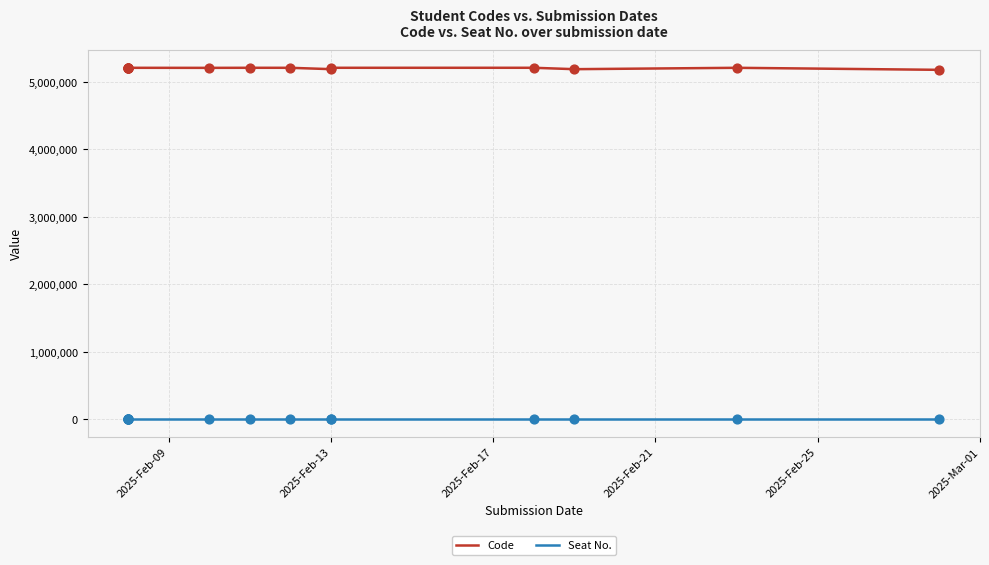

Which series reaches the maximum Y coordinate?

Code